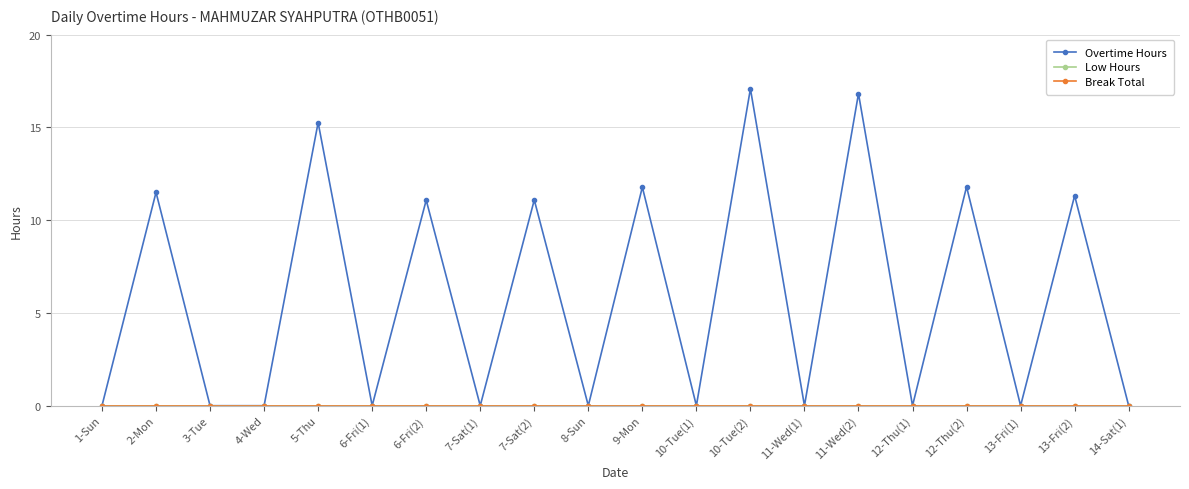

Which series changed the most between 11-Wed(2) and 12-Thu(2)?

Overtime Hours